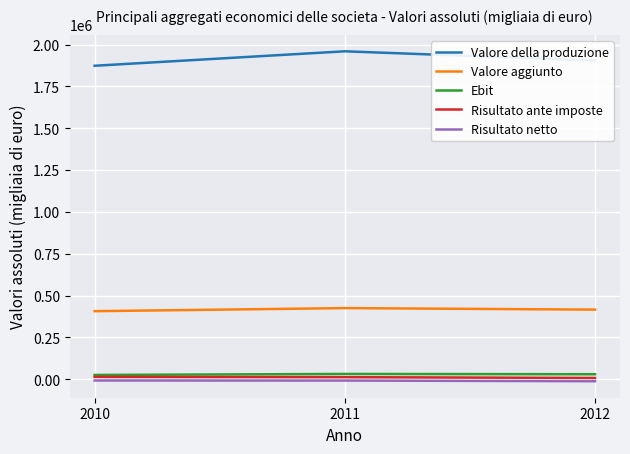

Is this an area chart (filled region under the line)?

No